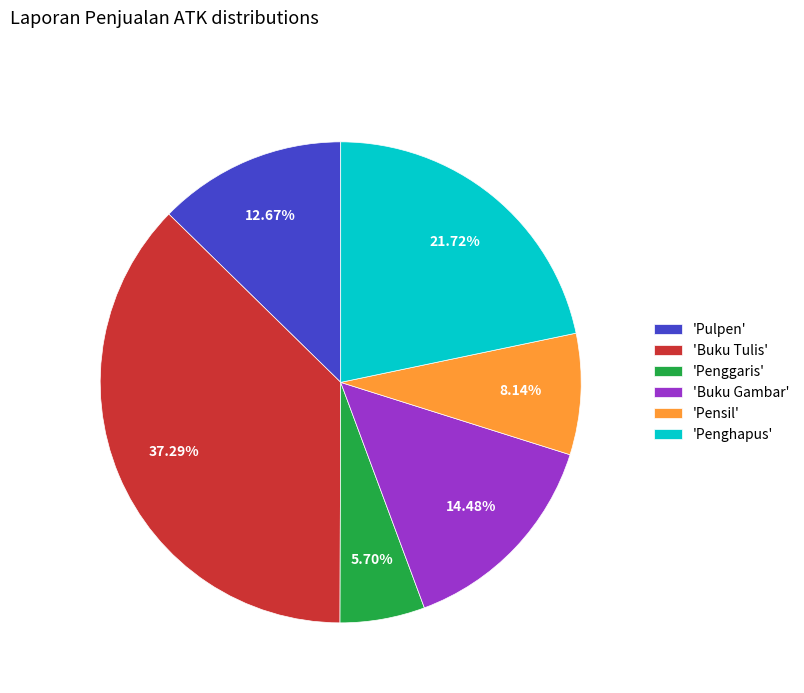

Which has a higher value, 'Penggaris' or 'Buku Gambar'?

'Buku Gambar'